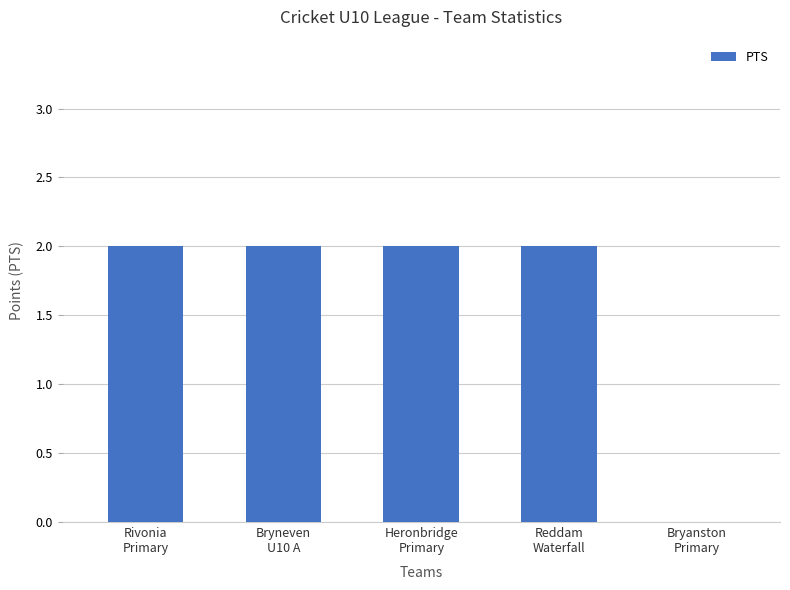

What is the approximate value at Rivonia
Primary?

2